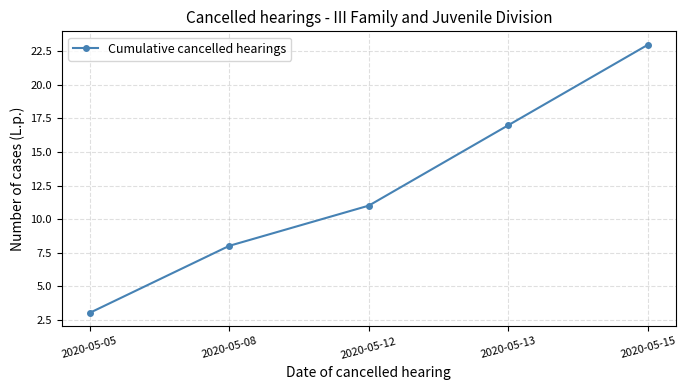

List the labels in order of value, largest first.

2020-05-15, 2020-05-13, 2020-05-12, 2020-05-08, 2020-05-05